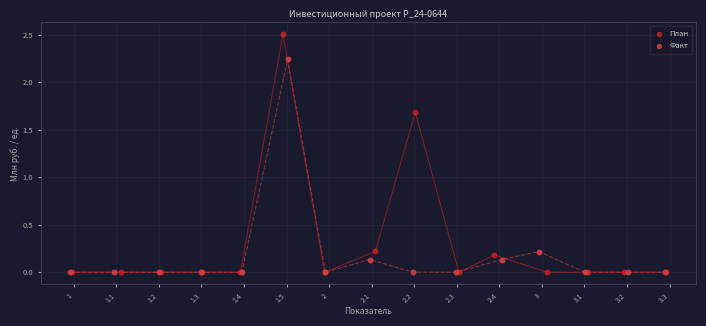

Which series contains the highest Y value?

План